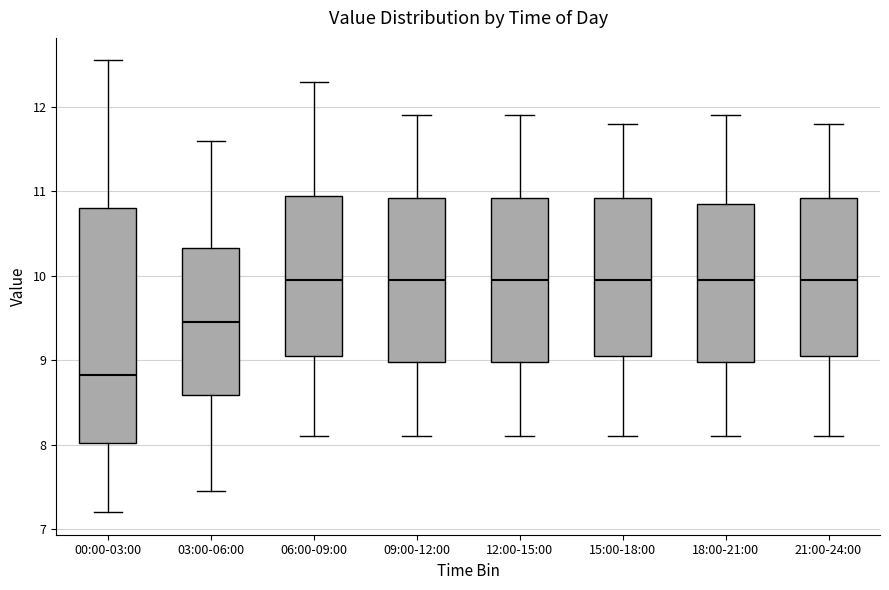

Where does the upper whisker of the box for 21:00-24:00 end on the y-axis? The values are not printed on the chart, so give them approximately, as read against the axis.

11.8